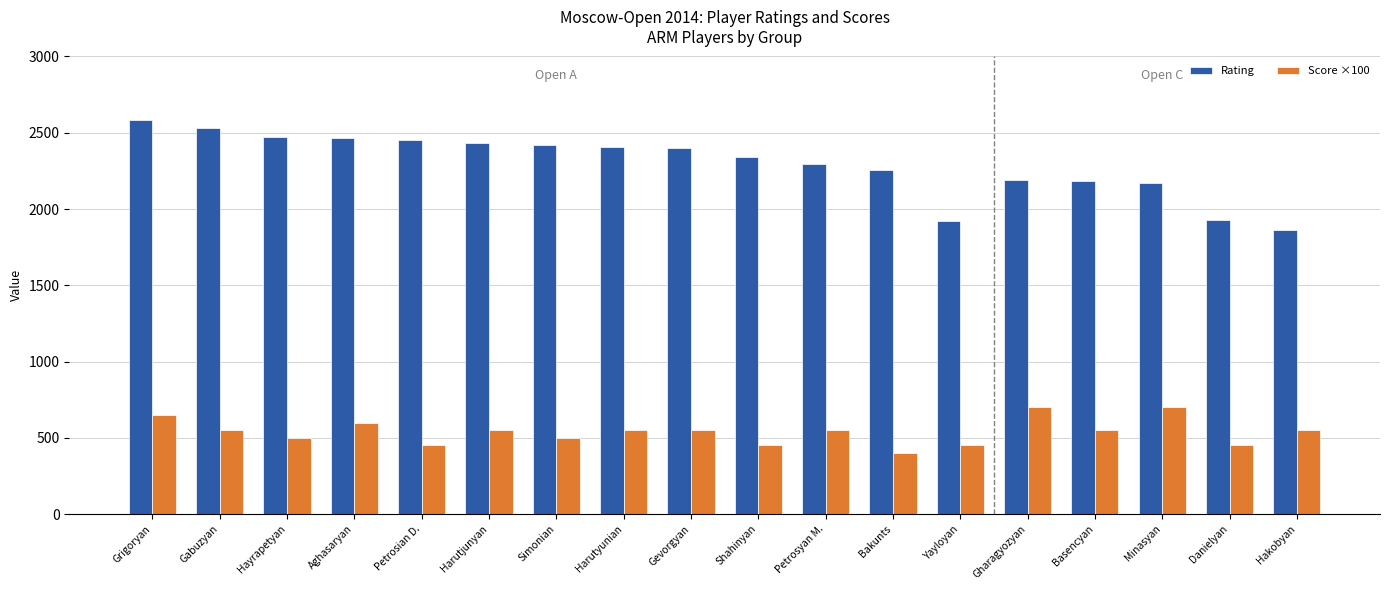

How many bars are there in each group?

2